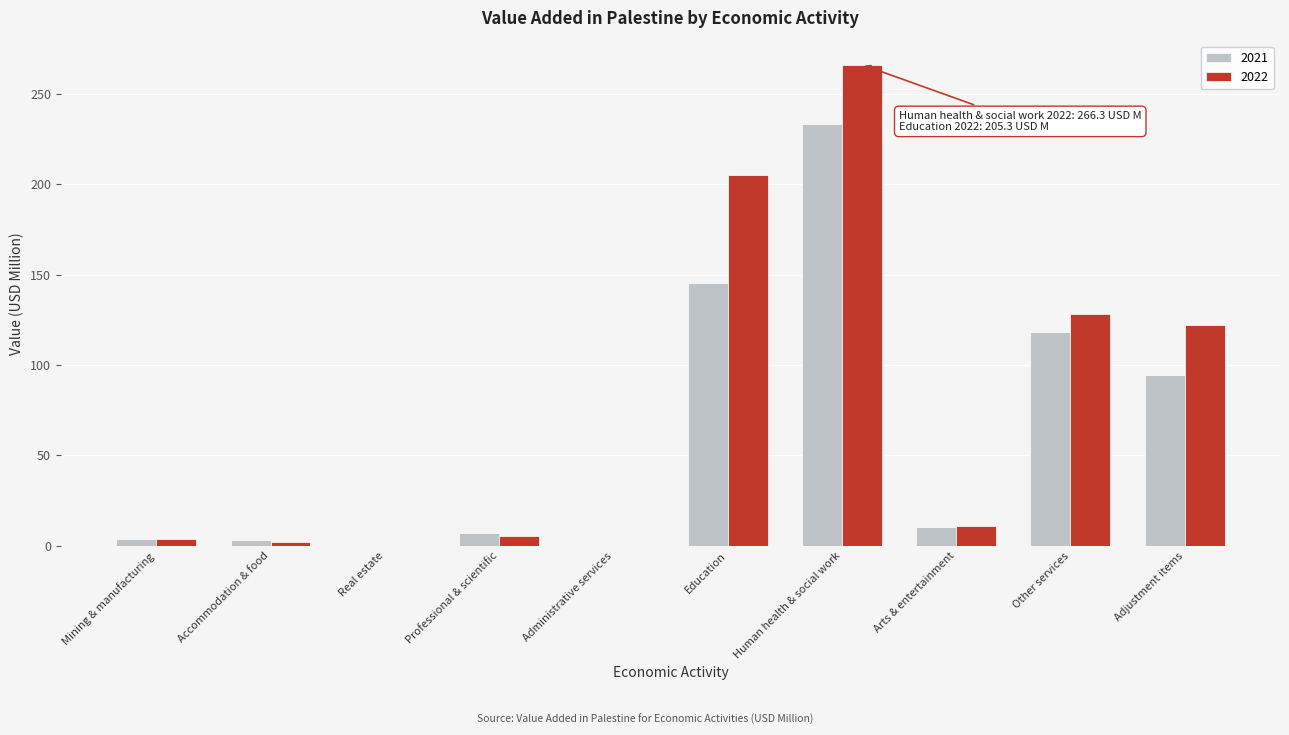

At which label is 2022 closest to 133?

Other services